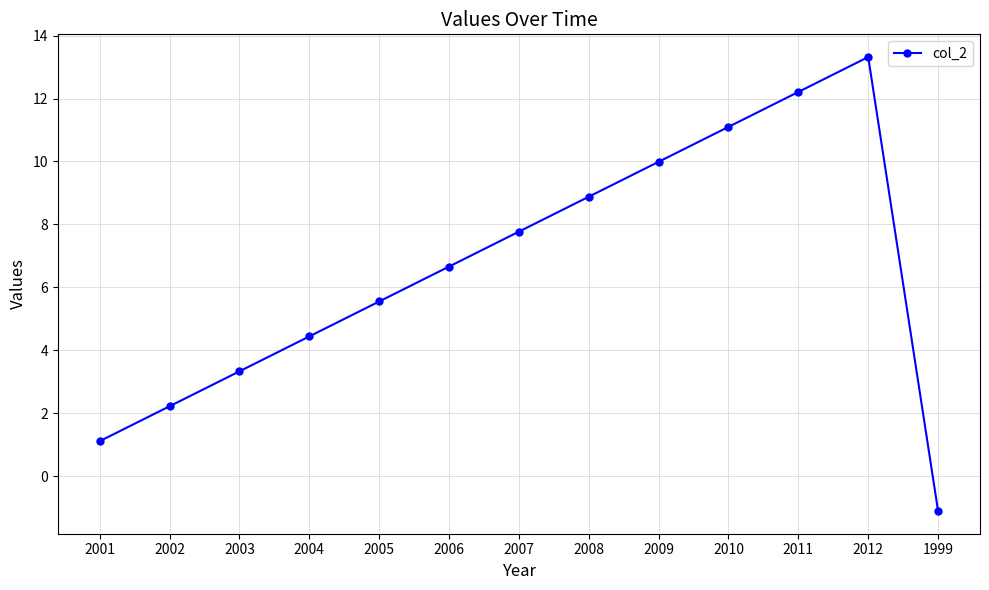

What is the value of the 13th point from the left?

-1.1